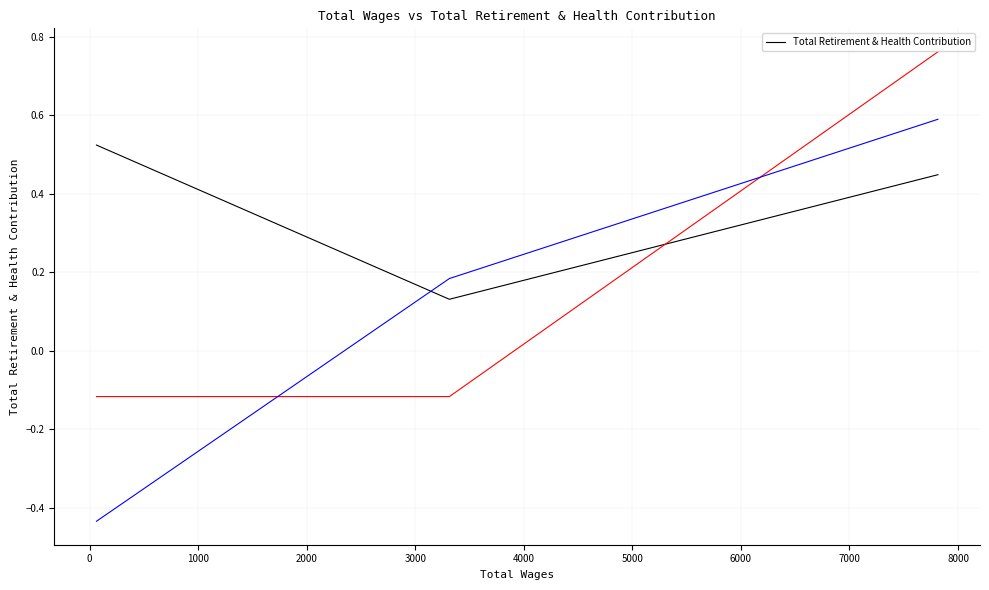

What is the average value?

0.4